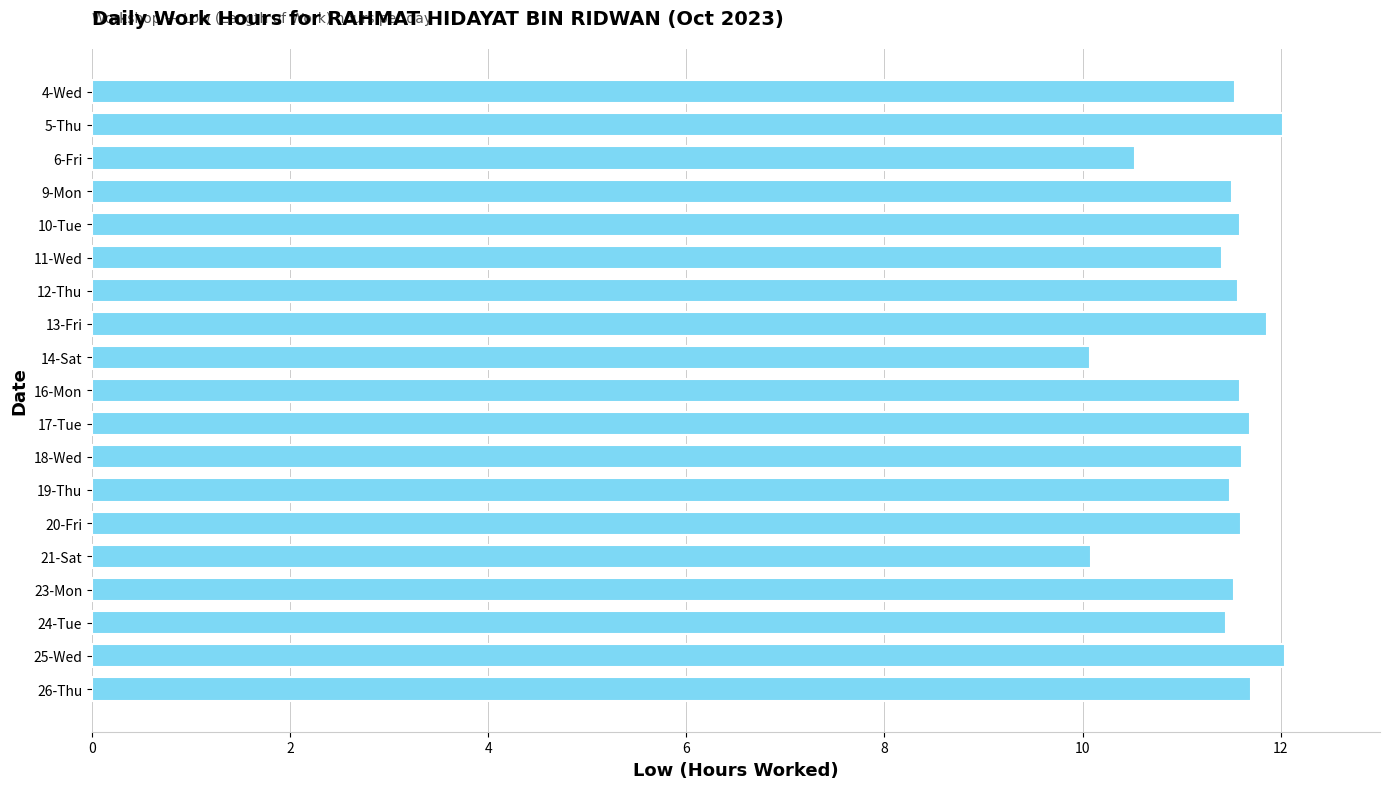

What is the greatest value displayed?

12.0